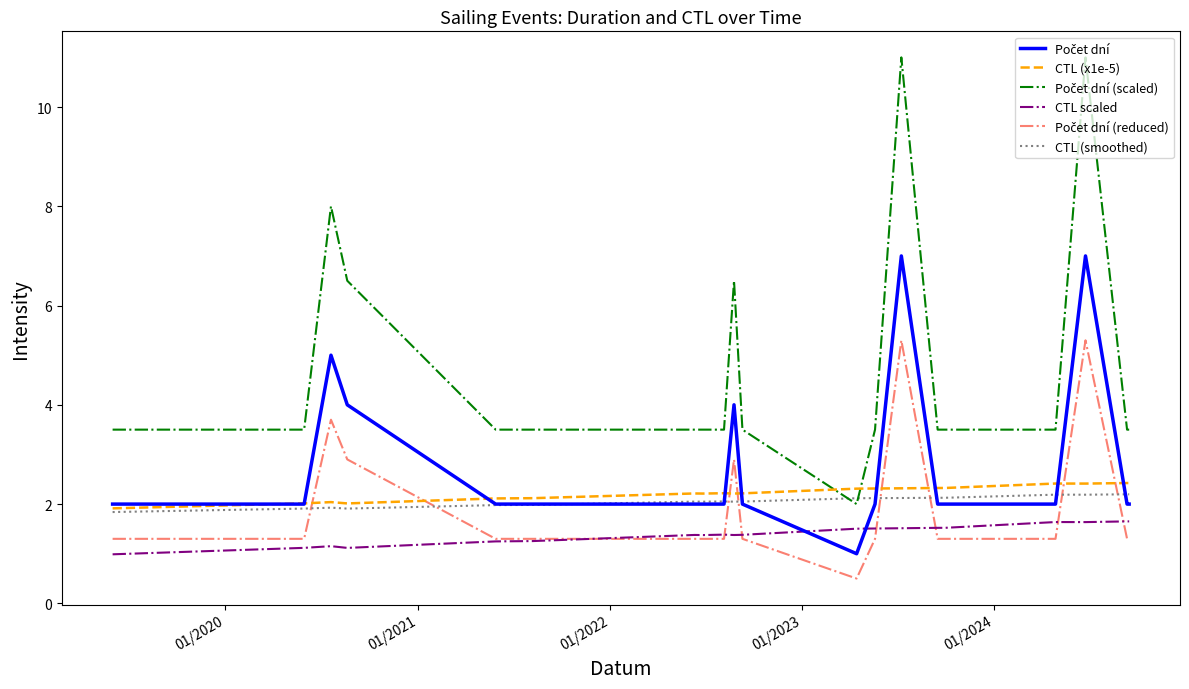

At how many categories does at least one series exceed 7?

3